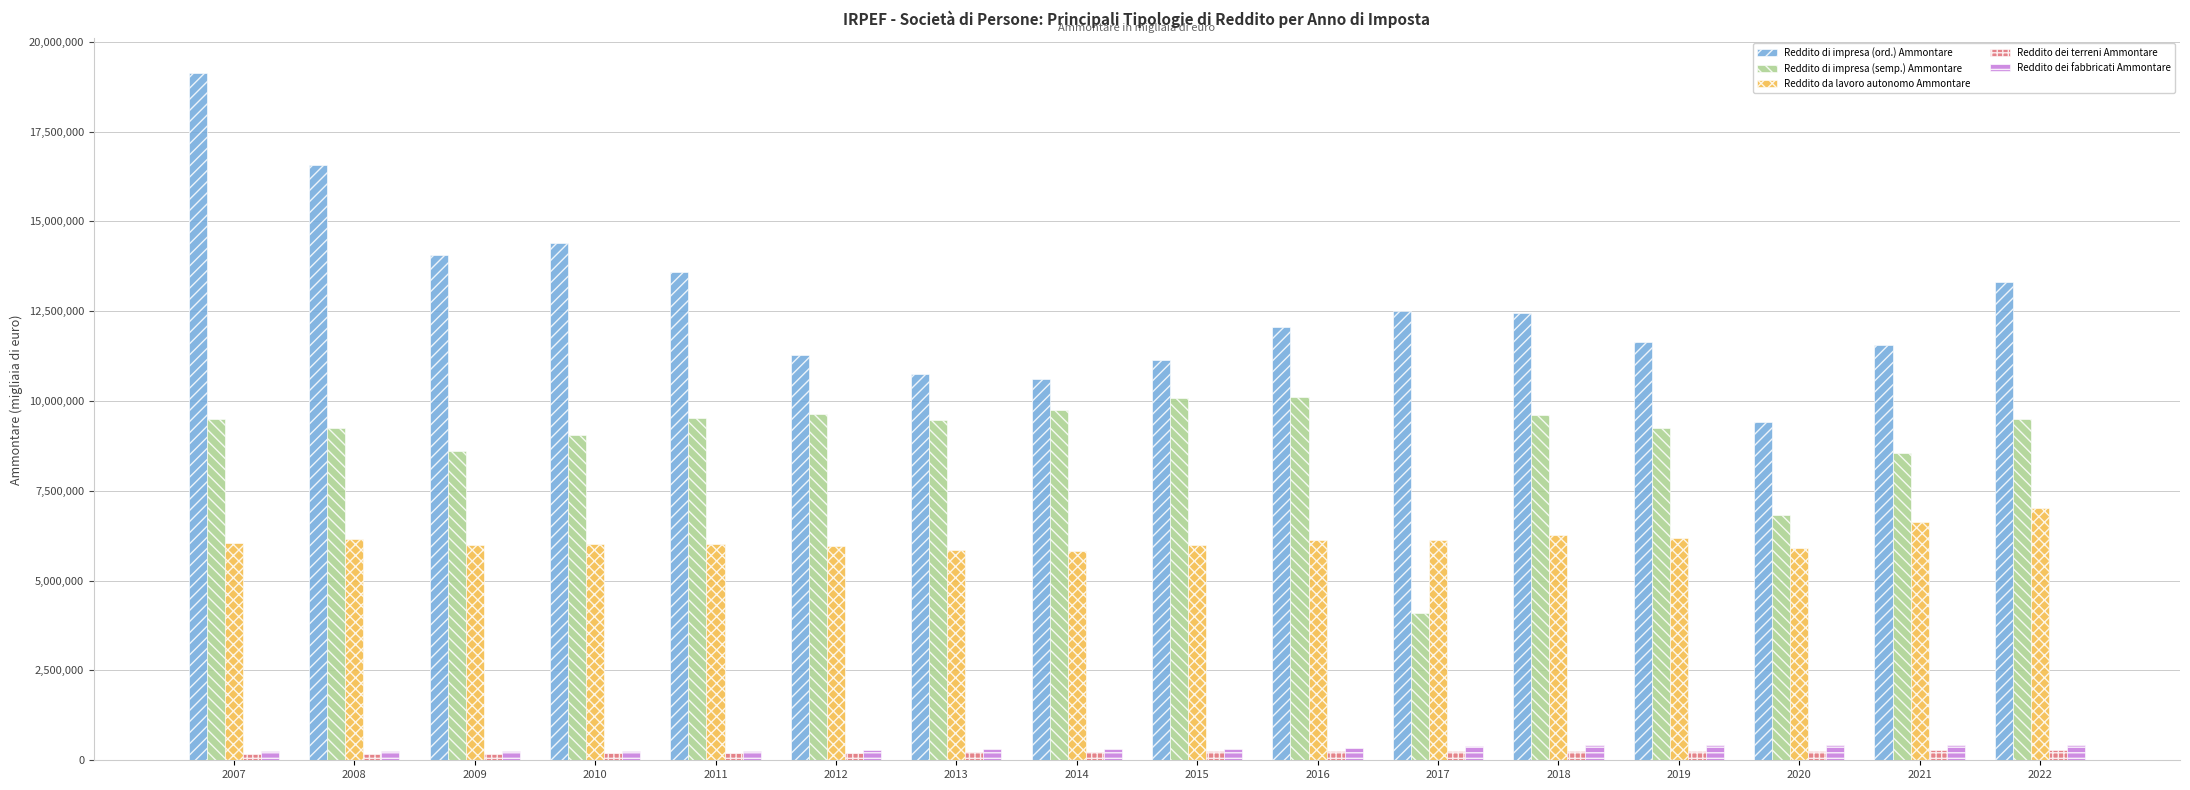

How many data points does each series have?

16